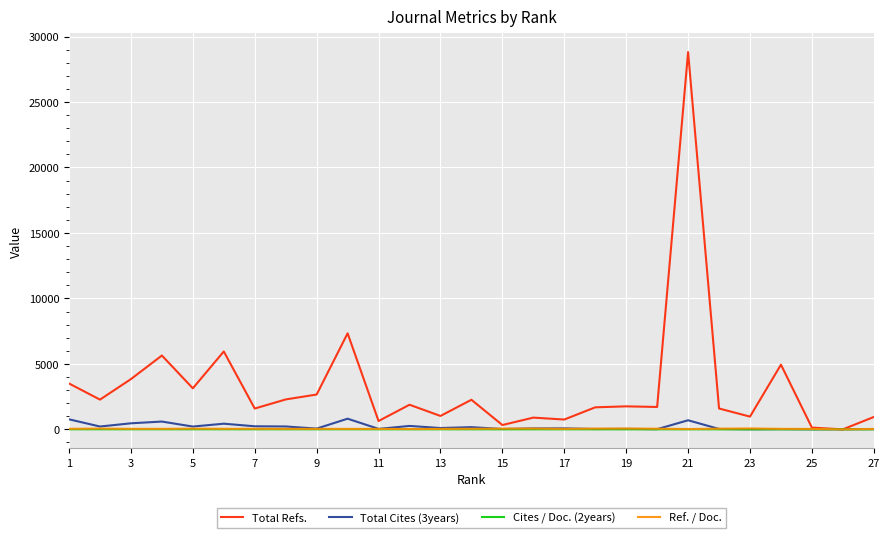

Which series has the largest range (max minus min)?

Total Refs.